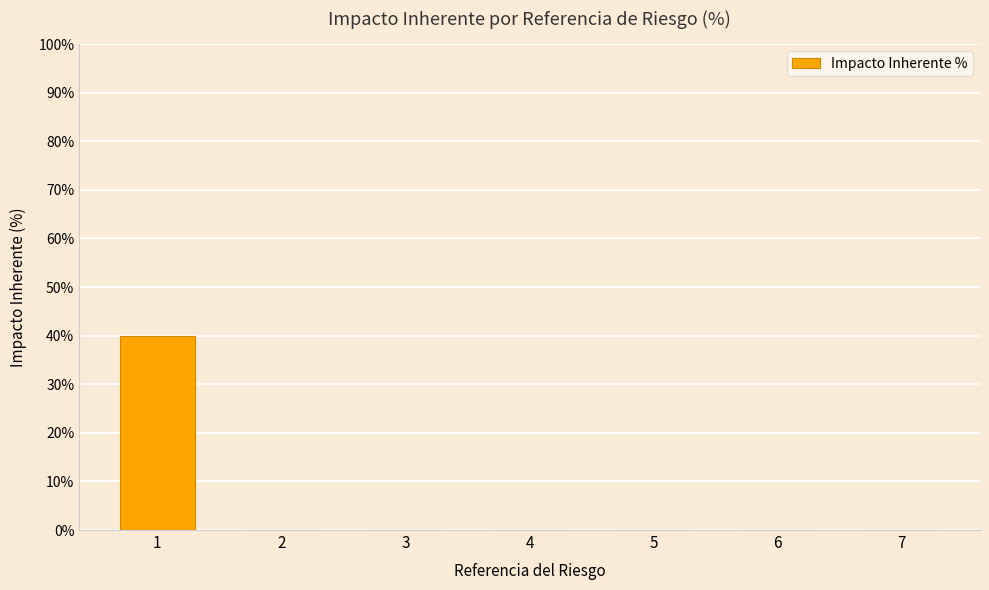

Are the bars horizontal?

No